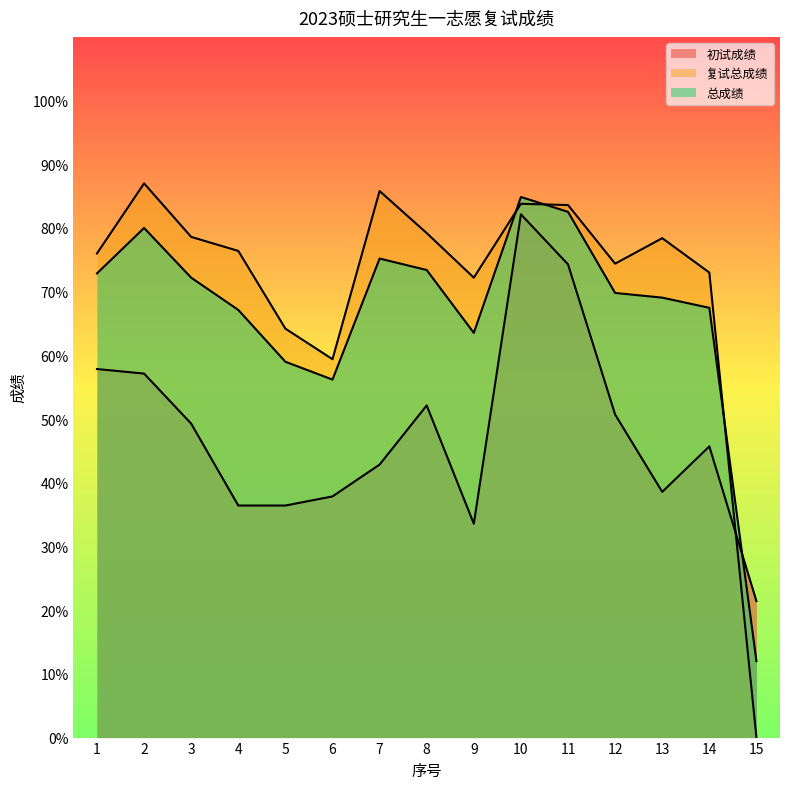

List the series in order of their peak value, lowest first.

初试成绩, 总成绩, 复试总成绩